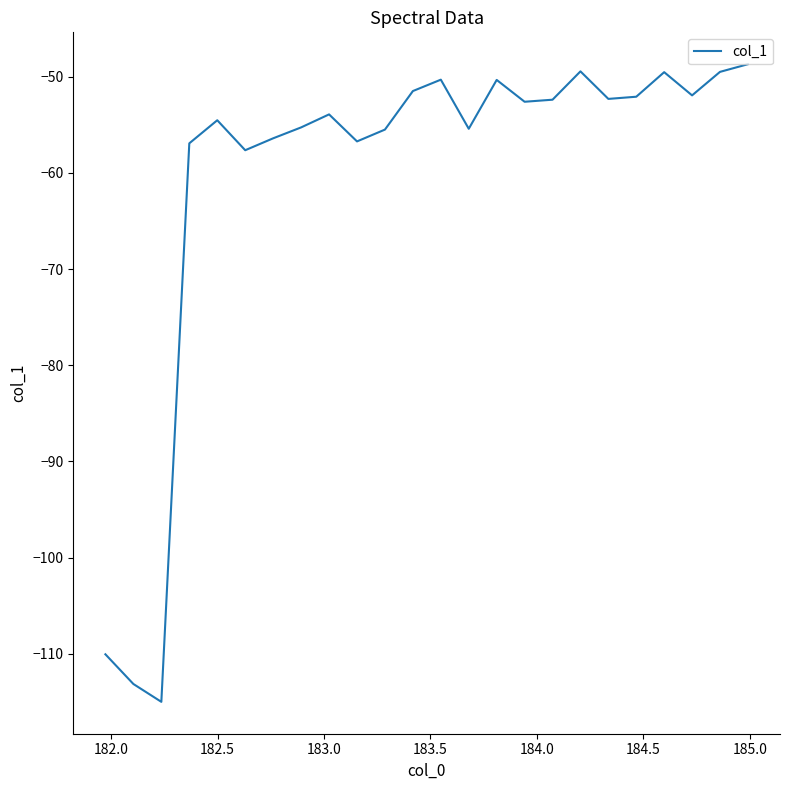

Count the number of categories in the chart.

24